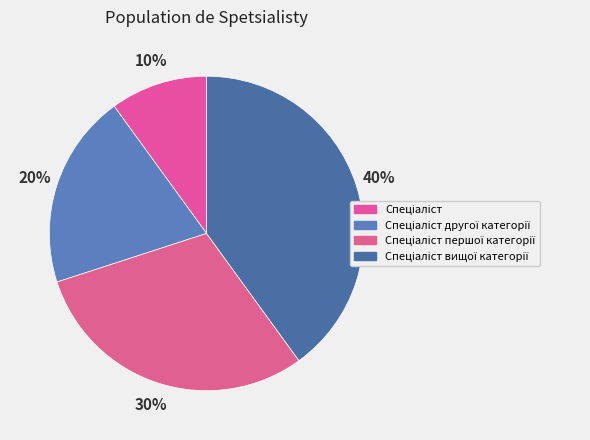

Count the number of slices in the pie.

4